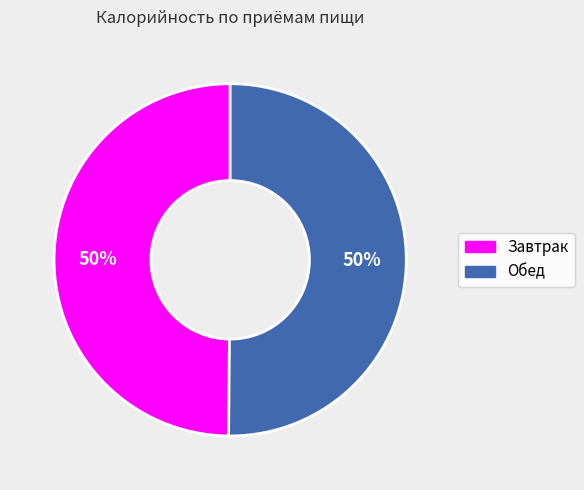

To the nearest percent, what is the average slice percentage?

50%